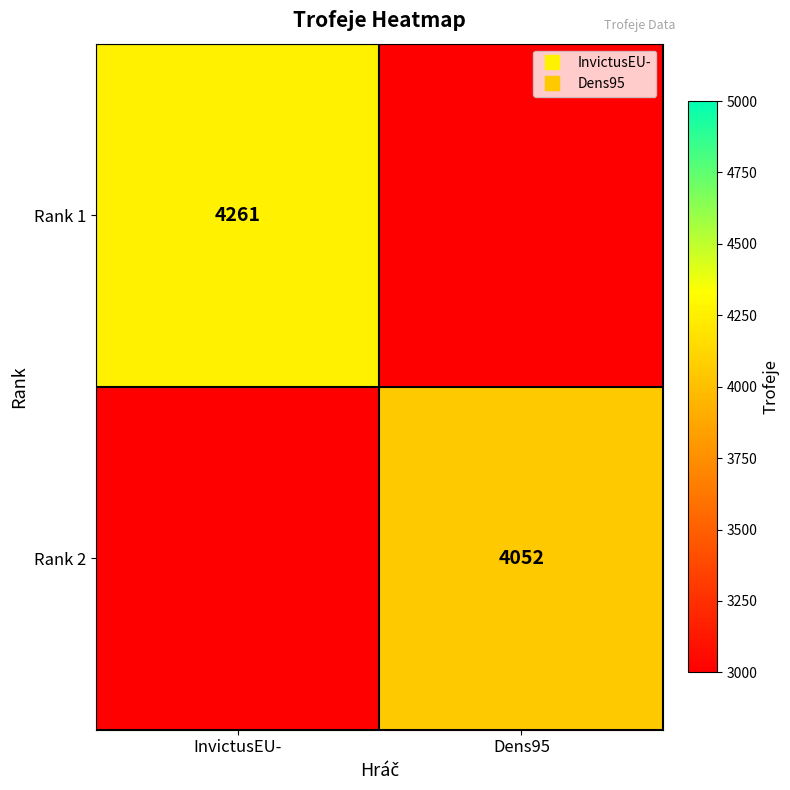

Count the Rank 1 values in the range 0 to 4261.

2